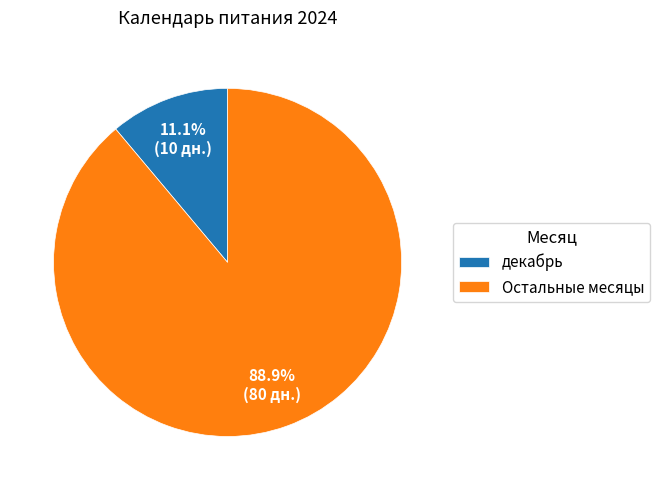

Combined, do Остальные месяцы and декабрь account for over 50%?

Yes